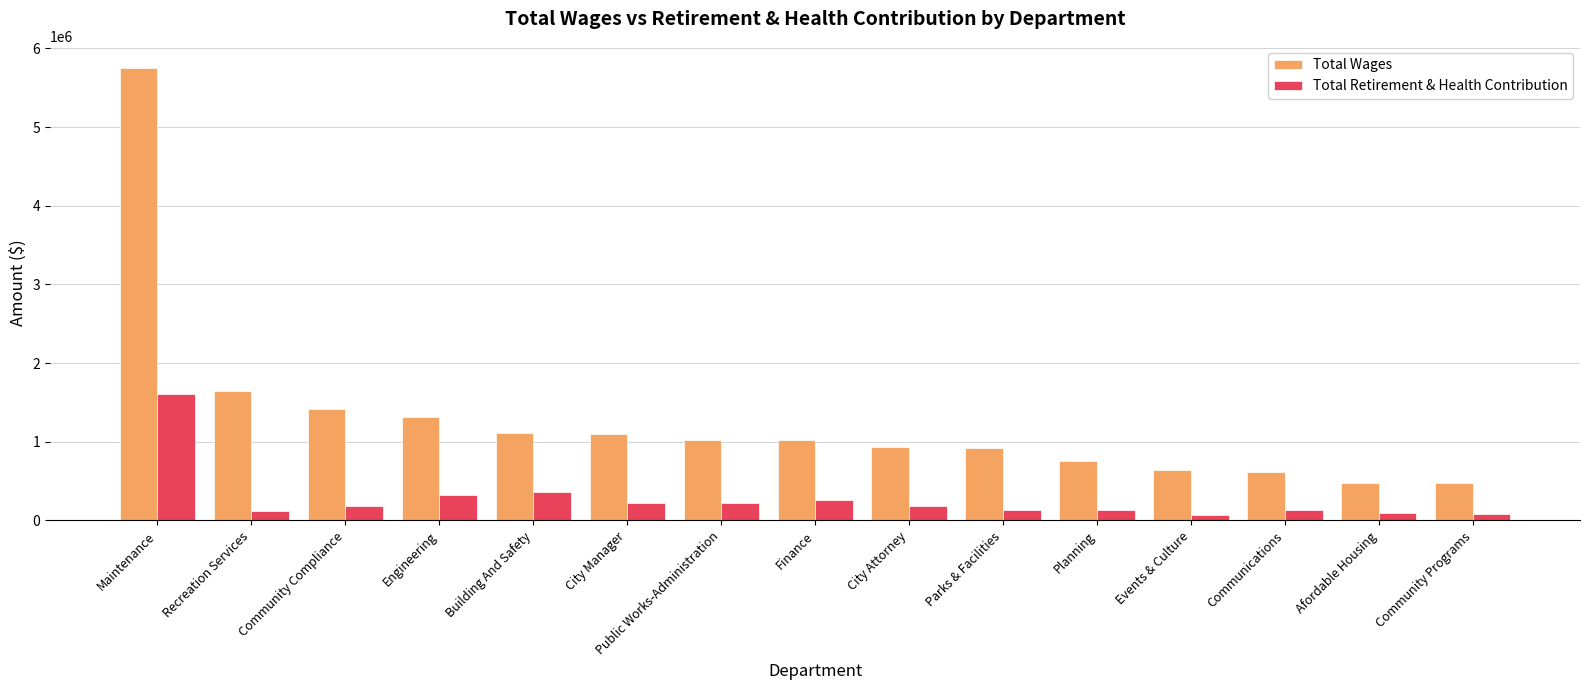

The value of Total Wages at Communications is 378435. True or false?

False